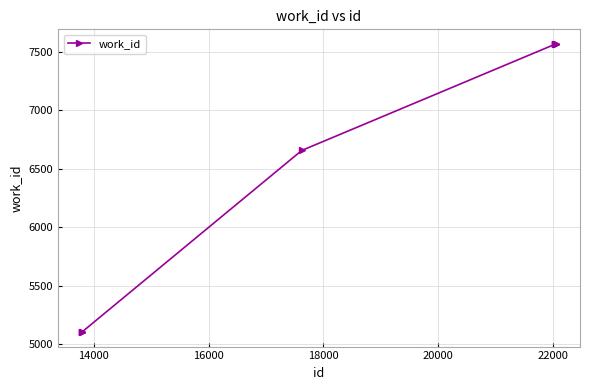

What is the difference between the second highest and minimum values?

2465